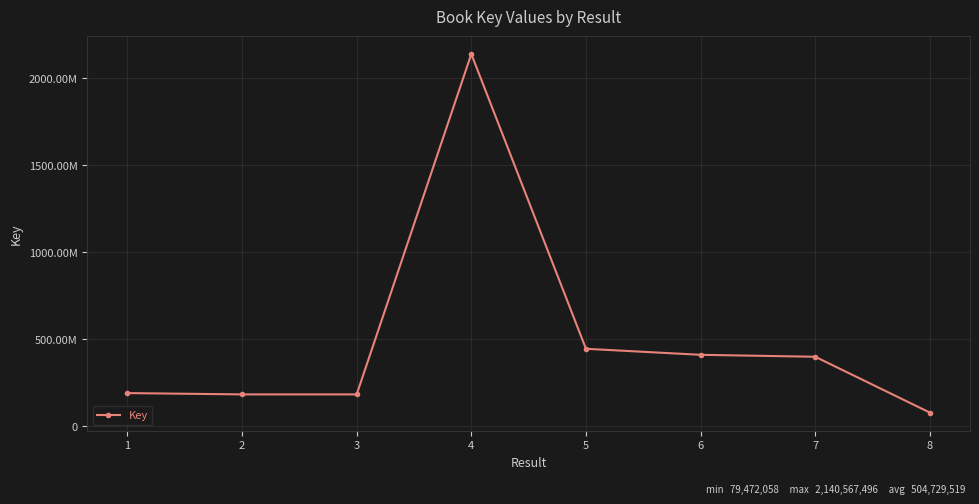

What is the value of the 4th point from the left?

2140567496